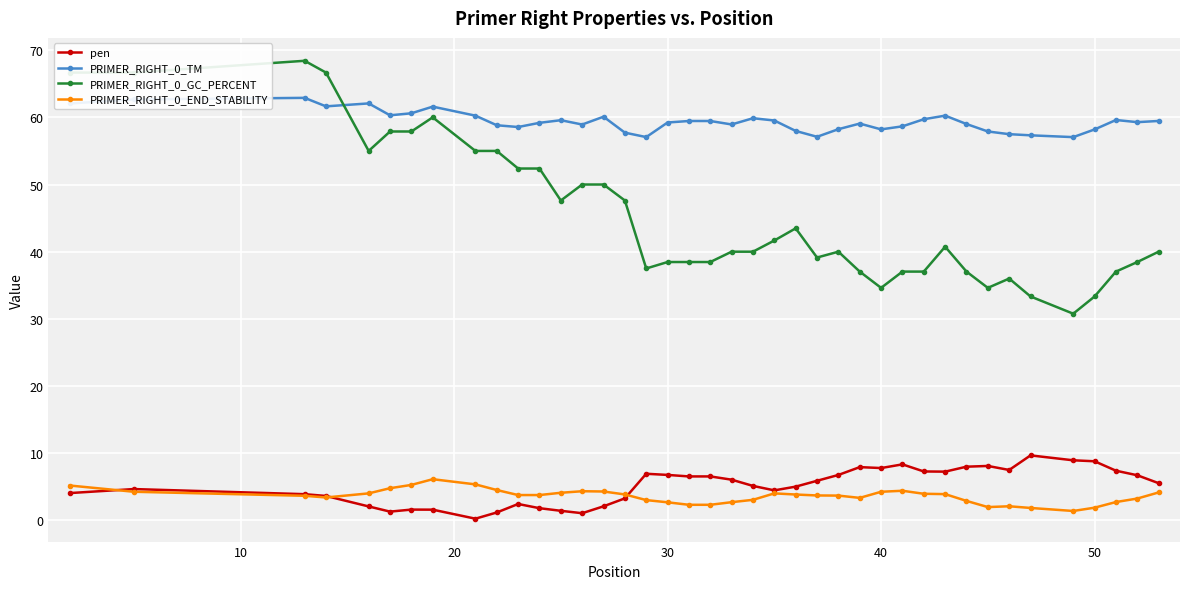

Which series has the largest total across all categories?

PRIMER_RIGHT_0_TM